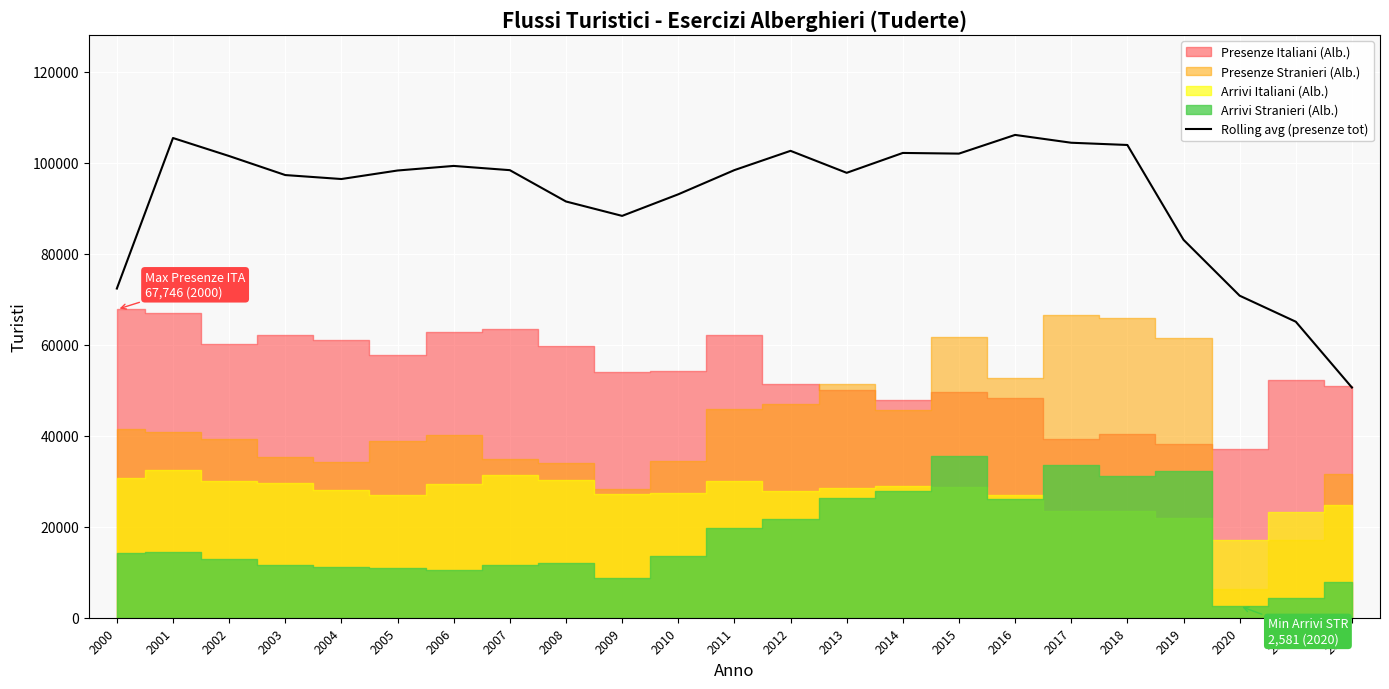

What is the sum of the values at 2011 and 2009?

186673.3